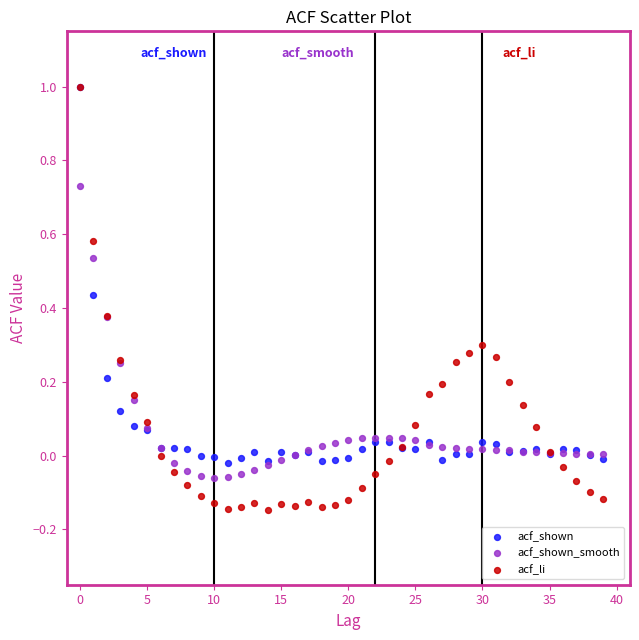

What are all the series names shown in the legend?

acf_shown, acf_shown_smooth, acf_li